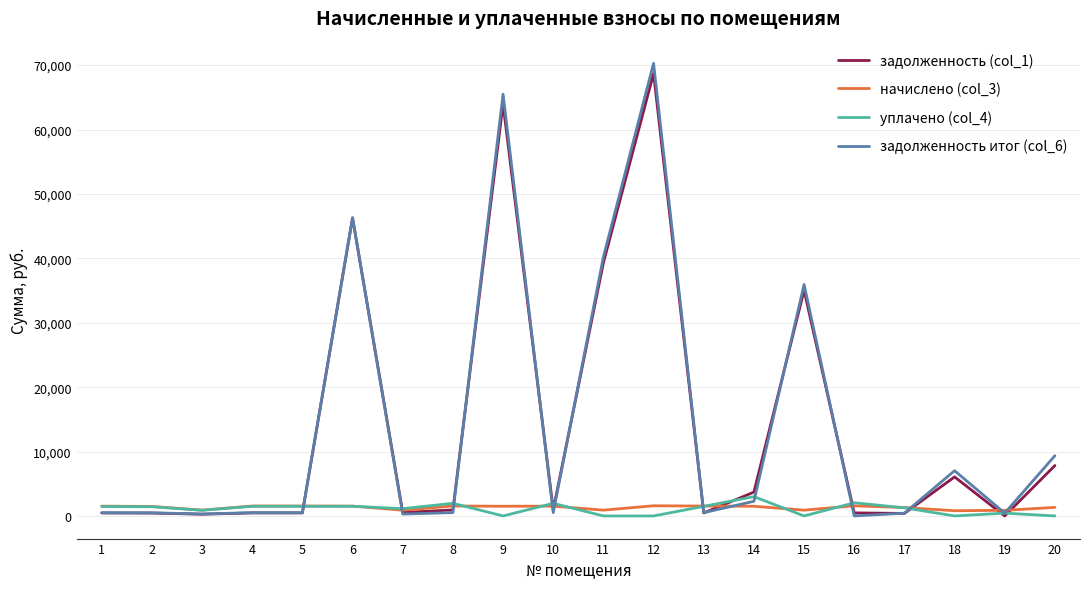

Which series has the largest range (max minus min)?

задолженность итог (col_6)